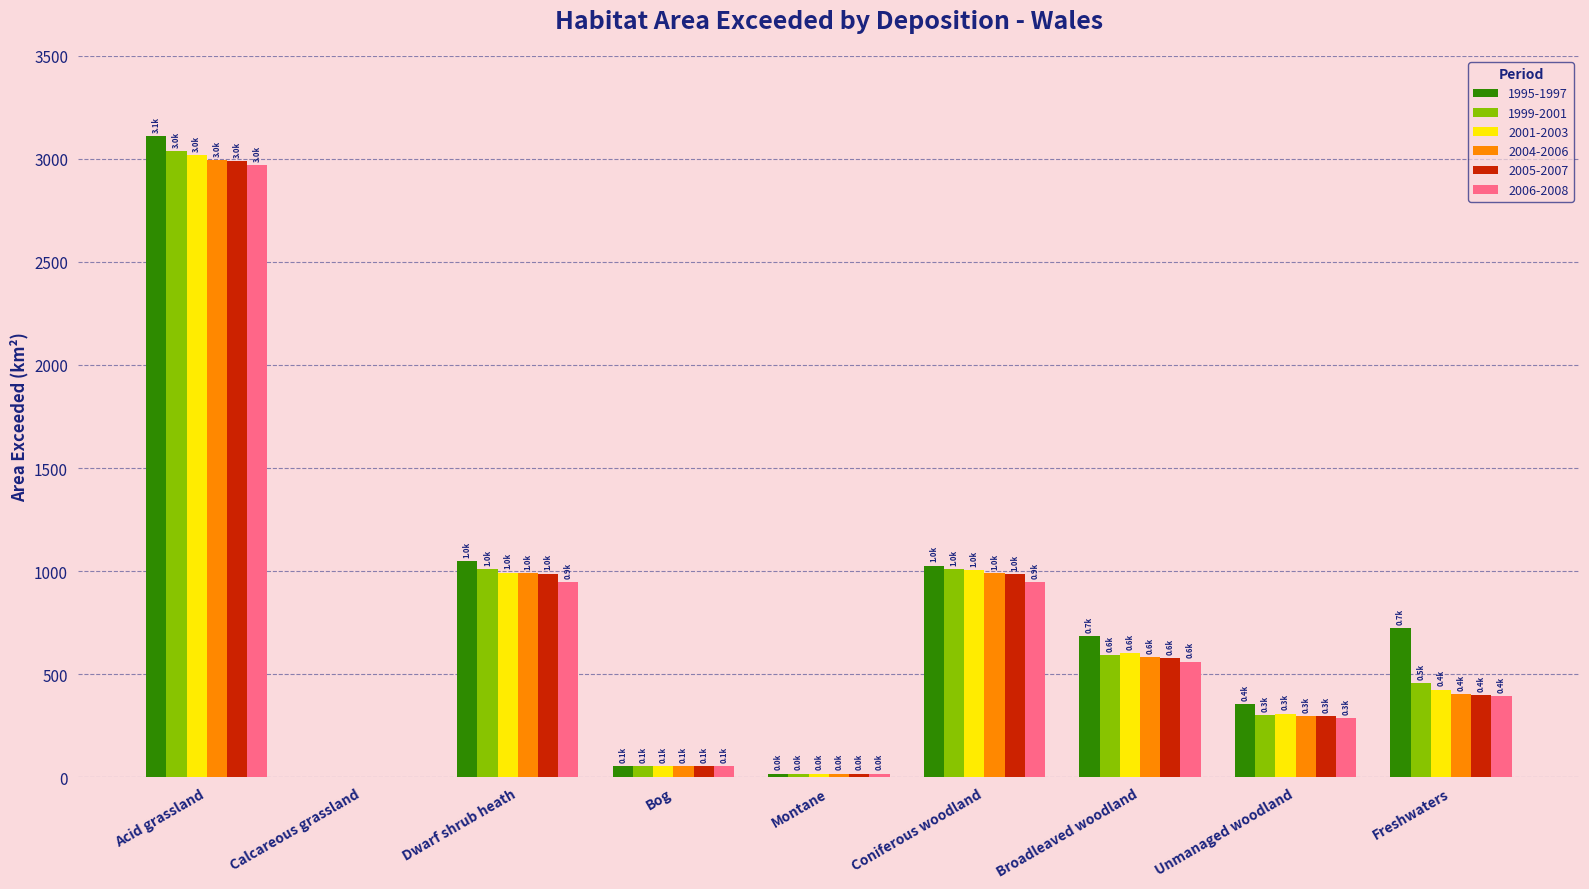

What is the total value across all series at Dwarf shrub heath?

5976